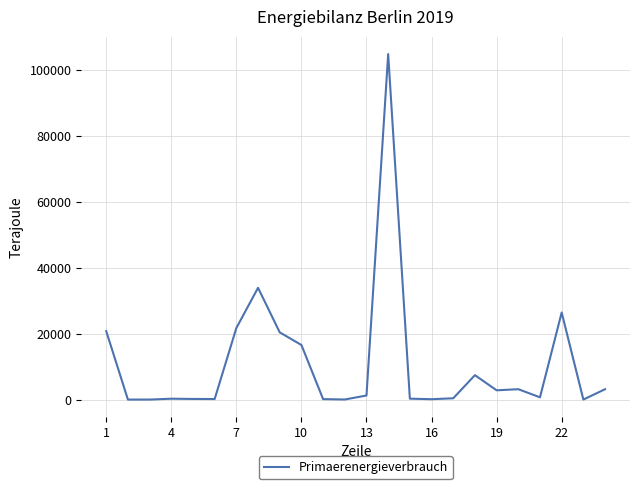

What is the greatest value displayed?

104747.8